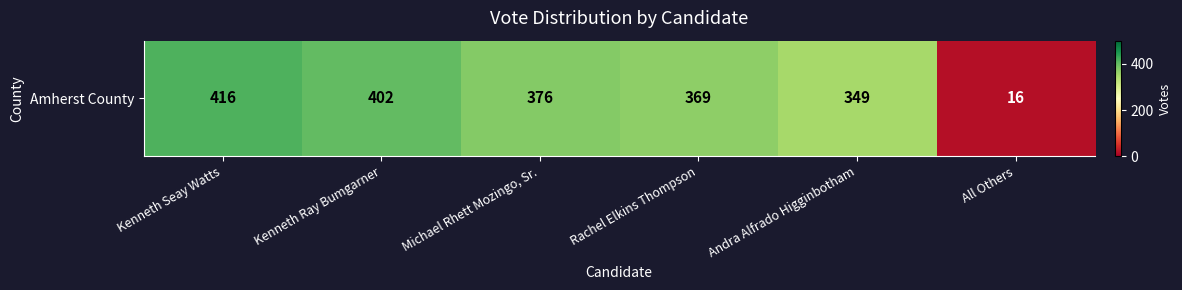

What is the change in value from Kenneth Ray Bumgarner to All Others?

-386